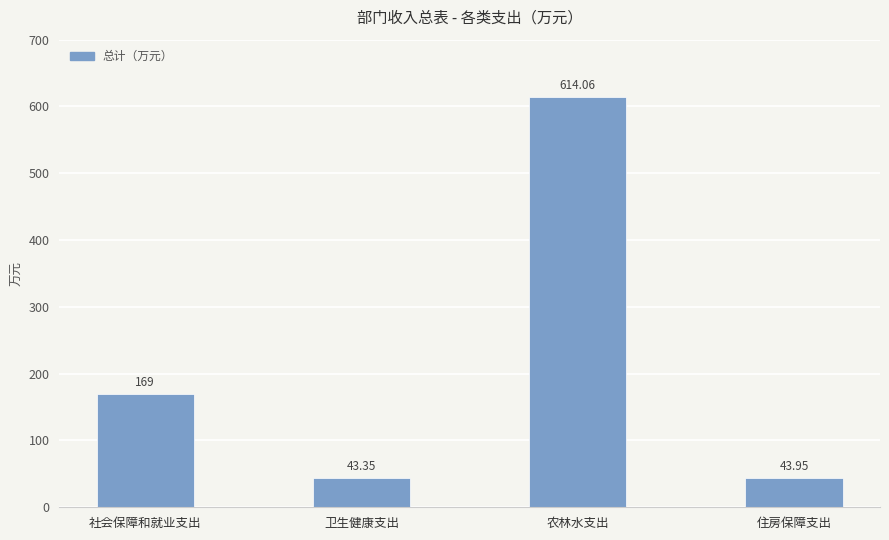

Reading right to left, what are all the values shown in this chart?

住房保障支出=44.0	农林水支出=614.1	卫生健康支出=43.4	社会保障和就业支出=169.0